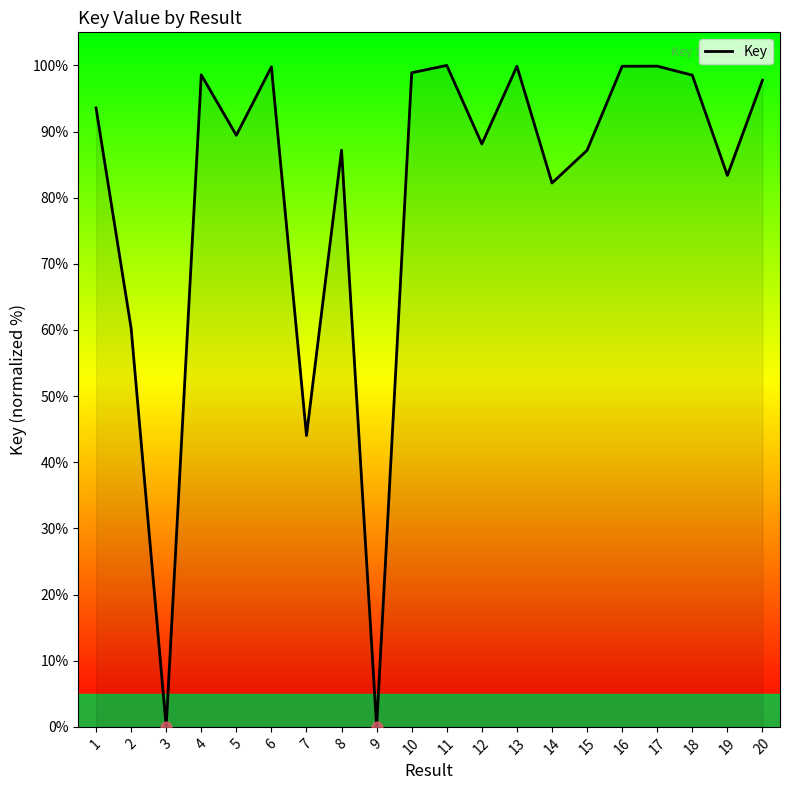

What is the change in value from 6 to 20?

-2.0